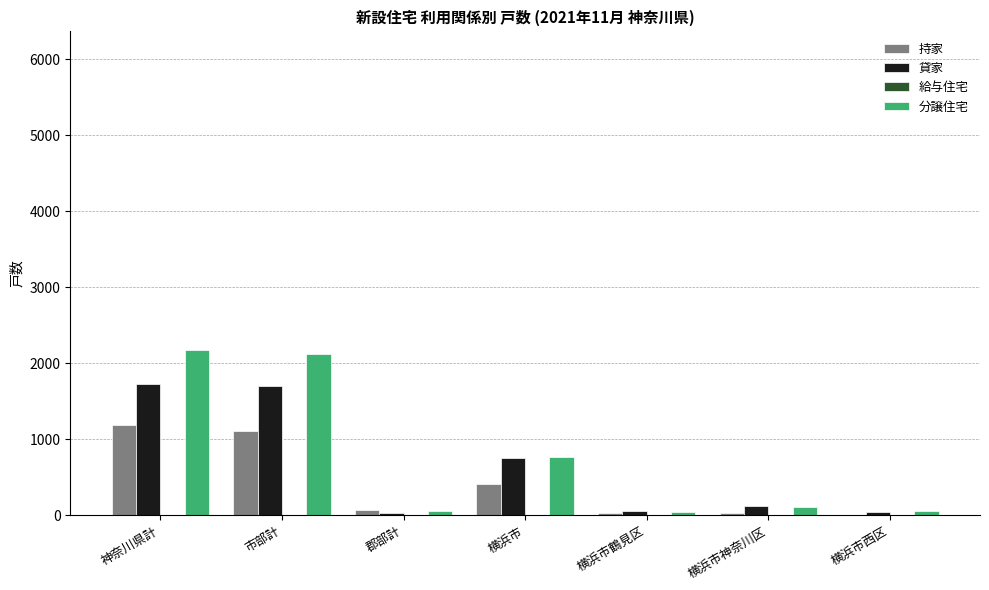

What is the average value of the 分譲住宅 series?

762